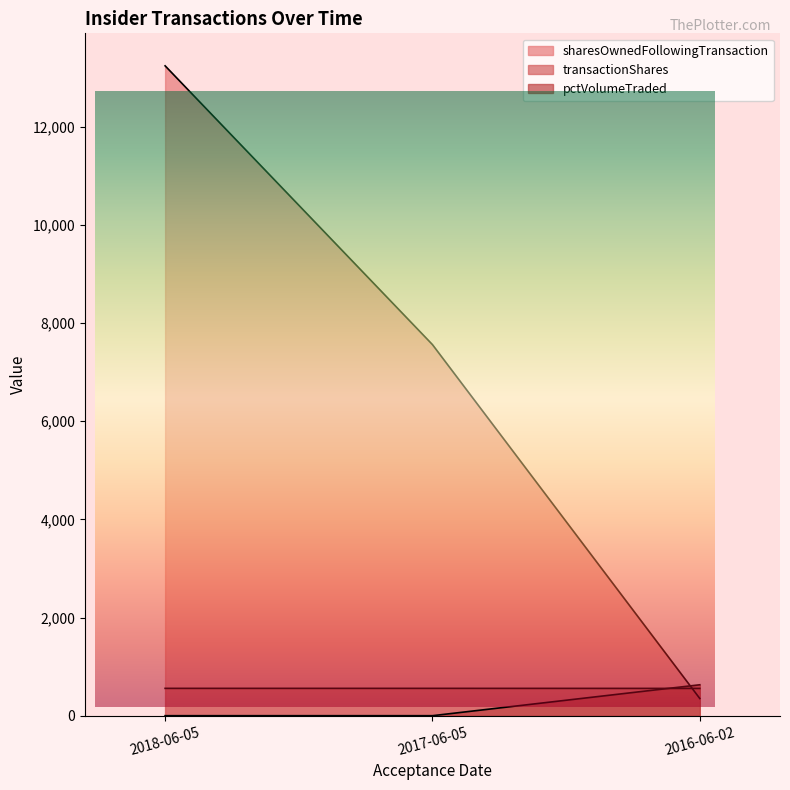

How many pctVolumeTraded values are between 0 and 630?

3